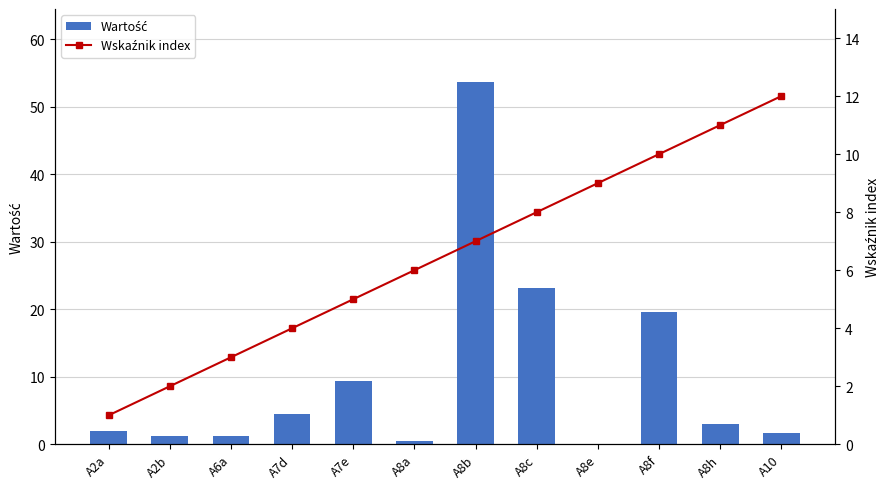

What are all the series names shown in the legend?

Wartość, Wskaźnik index